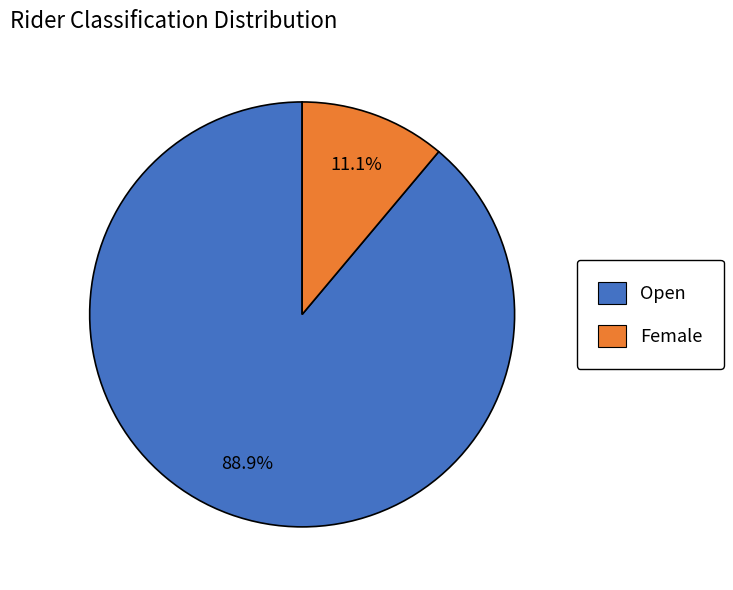

Does Open account for over 50% of the chart?

Yes